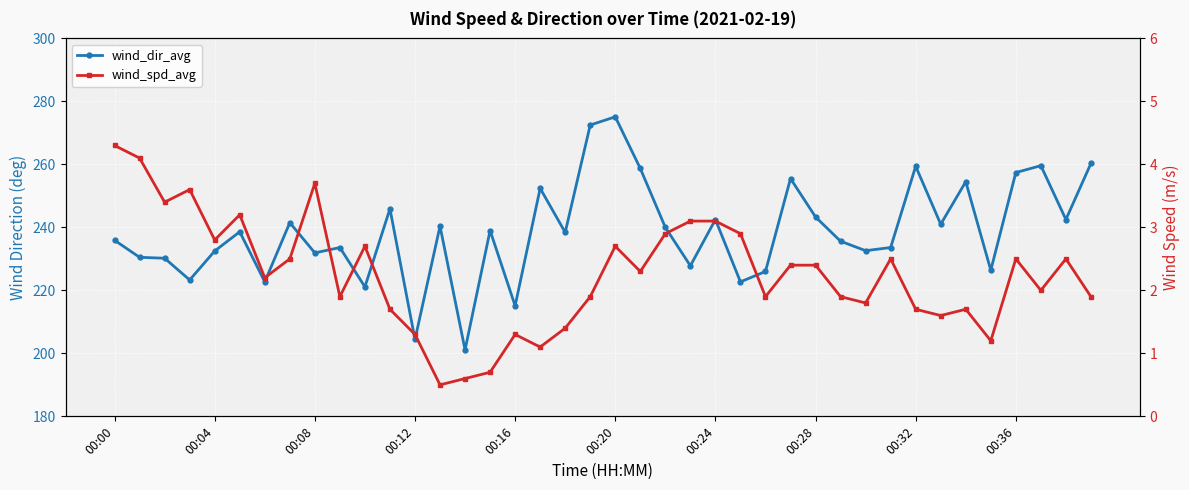

What is the sum of the wind_dir_avg values at 12 and 27?

459.9